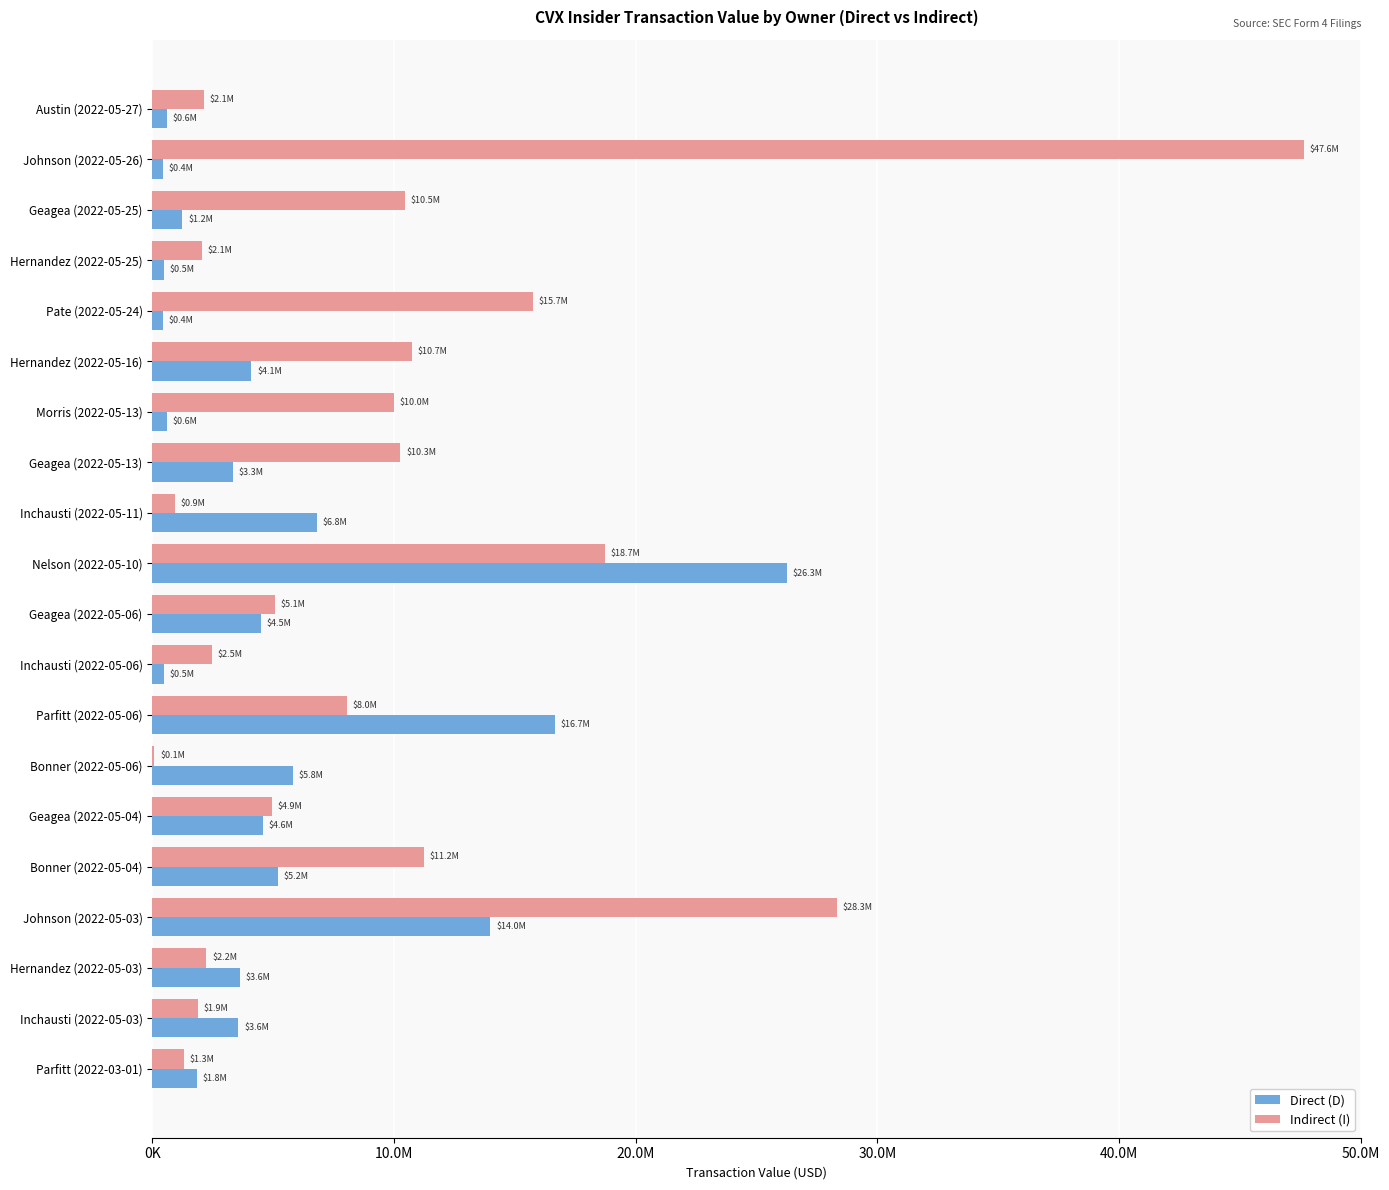

Reading right to left, extract all data points from this chart.

Direct (D): 1845671	3557475	3631212	13989993	5200244	4578308	5830380	16656136	485565	4490889	26250766	6800230	3343281	603300	4100000	448252	462000	1243912	421207	600878
Indirect (I): 1305197	1884171	2231302	28323075	11225280	4935000	80883	8041485	2465000	5058888	18722342	923143	10261521	9981452	10737264	15734222	2064825	10460000	47637852	2134446